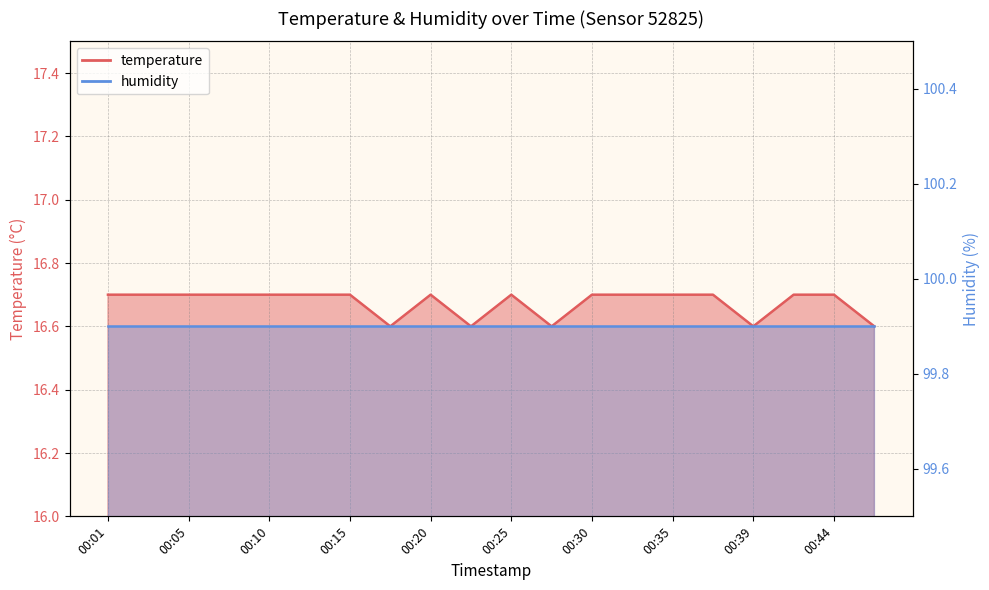

How many data points does each series have?

20